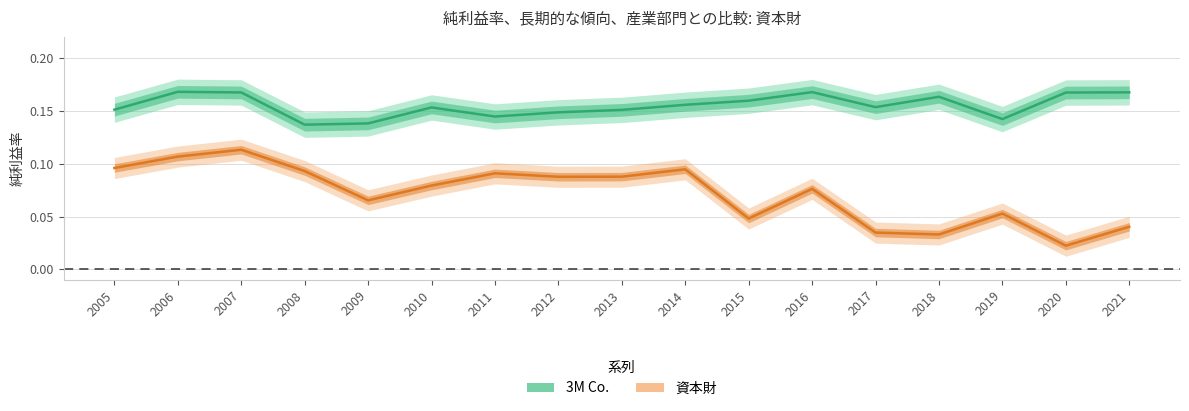

Which series changed the most between 2013 and 2016?

3M Co.